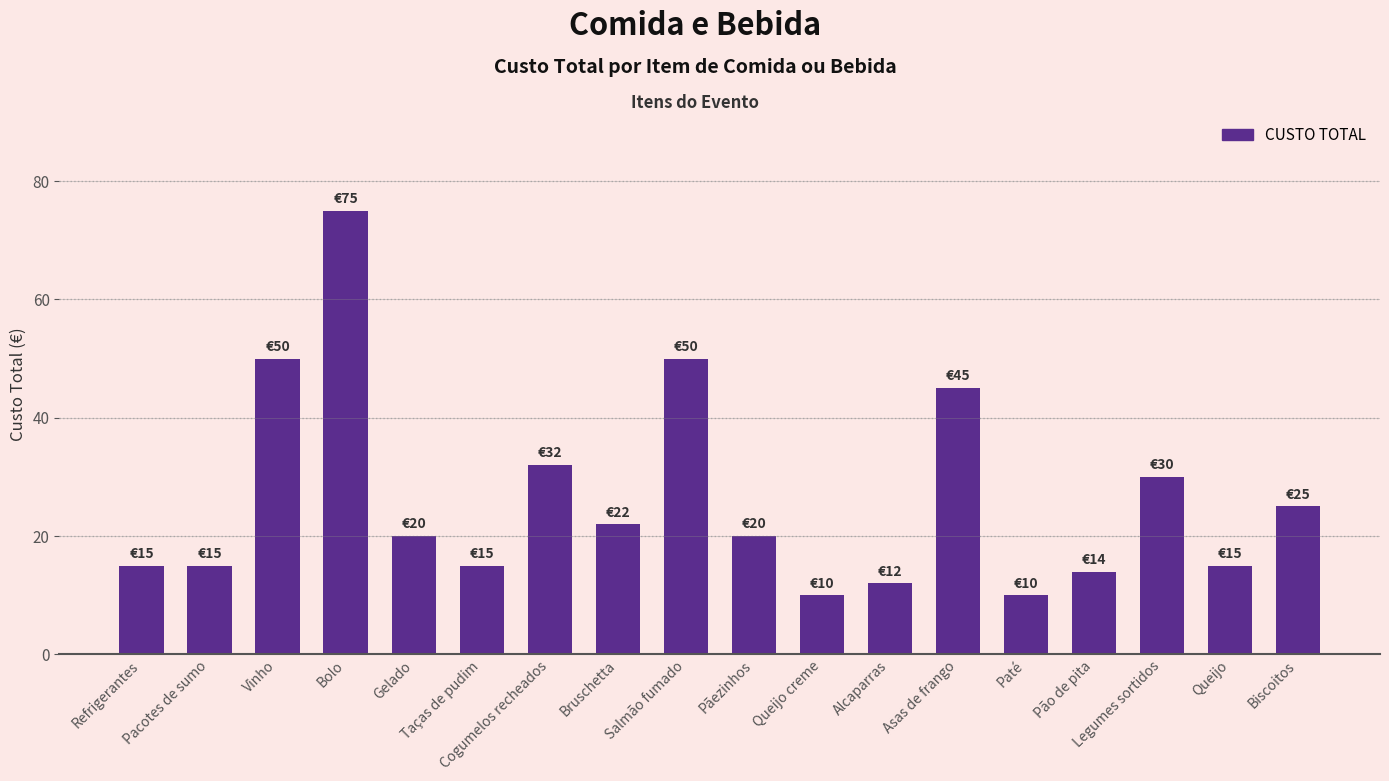

What is the difference between the maximum and minimum values?

65